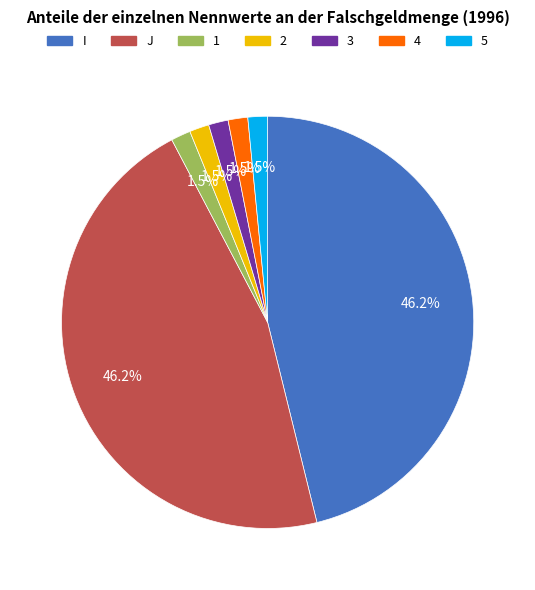

Is it true that I is 46% of the pie?

True